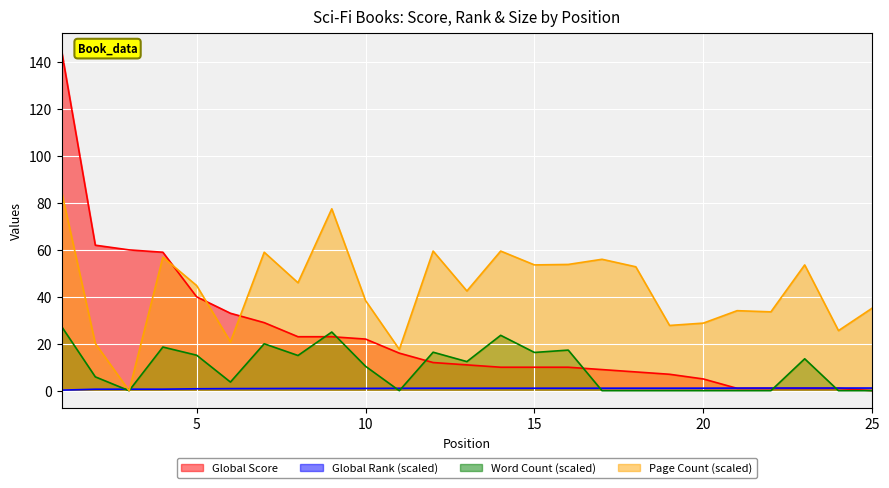

Rank the series at 19 from highest to lowest value.

Page Count (scaled), Global Score, Global Rank (scaled), Word Count (scaled)